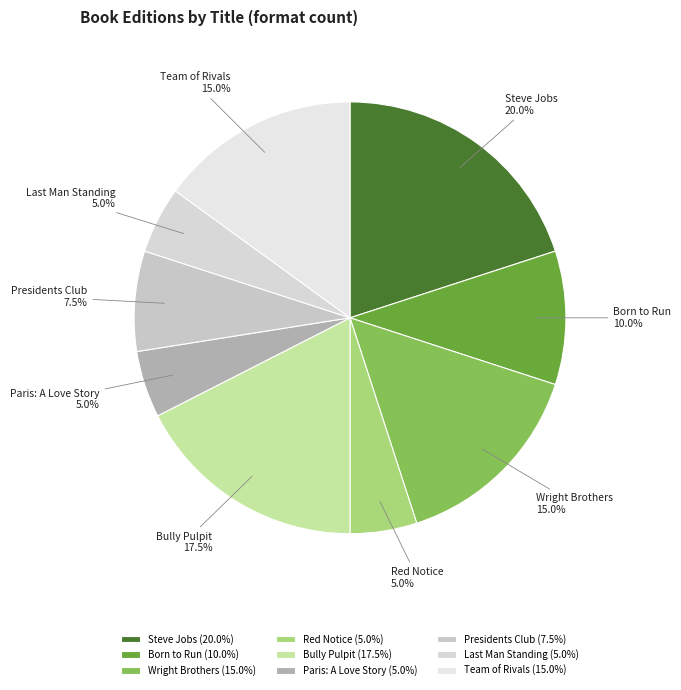

To the nearest percent, what portion does Steve Jobs represent?

20%